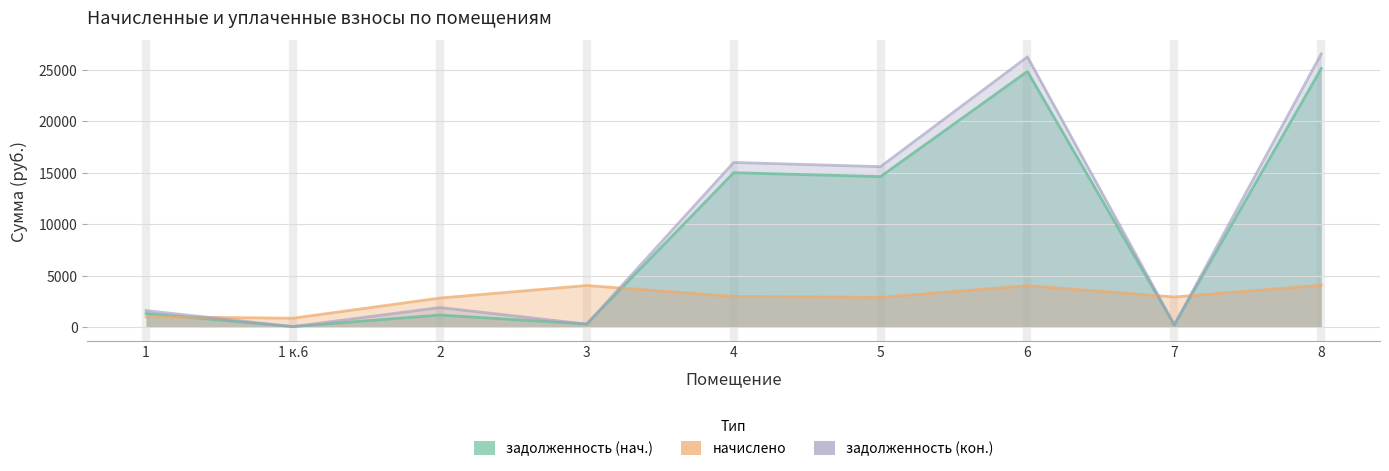

Which has a higher value, 4 or 6?

6